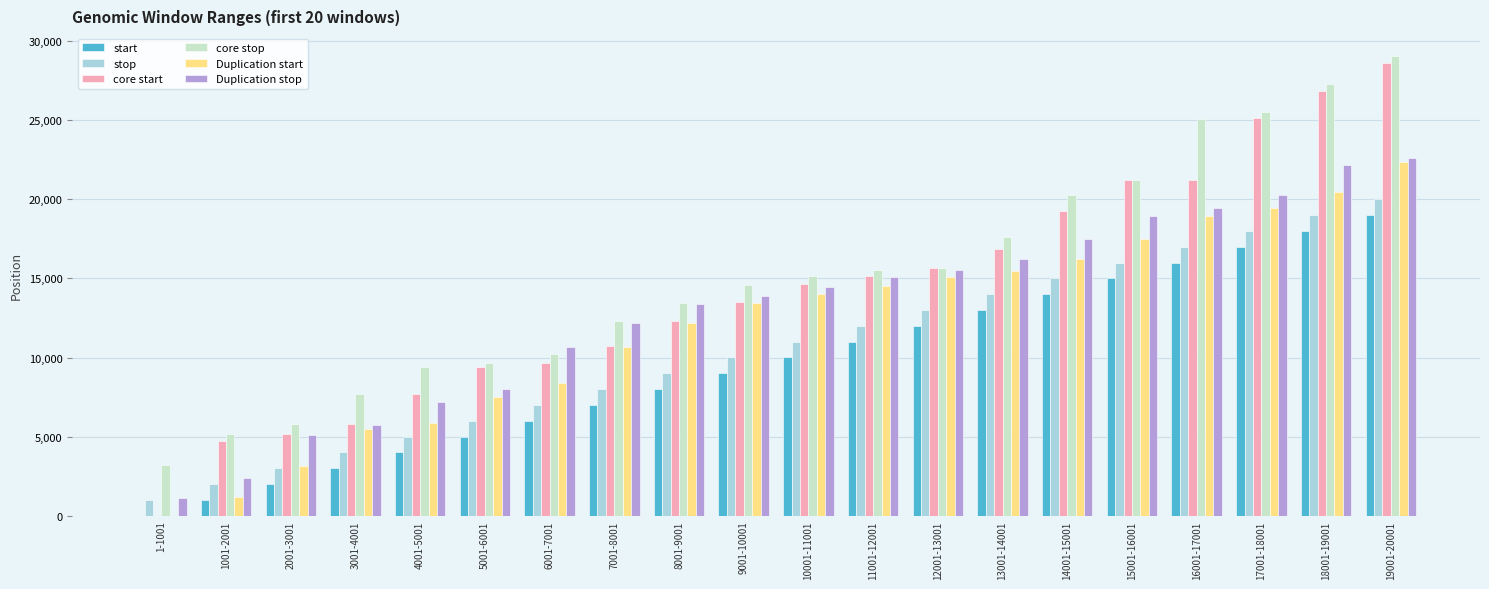

Is the value of Duplication start at 5001-6001 greater than the value of core stop at 1-1001?

Yes